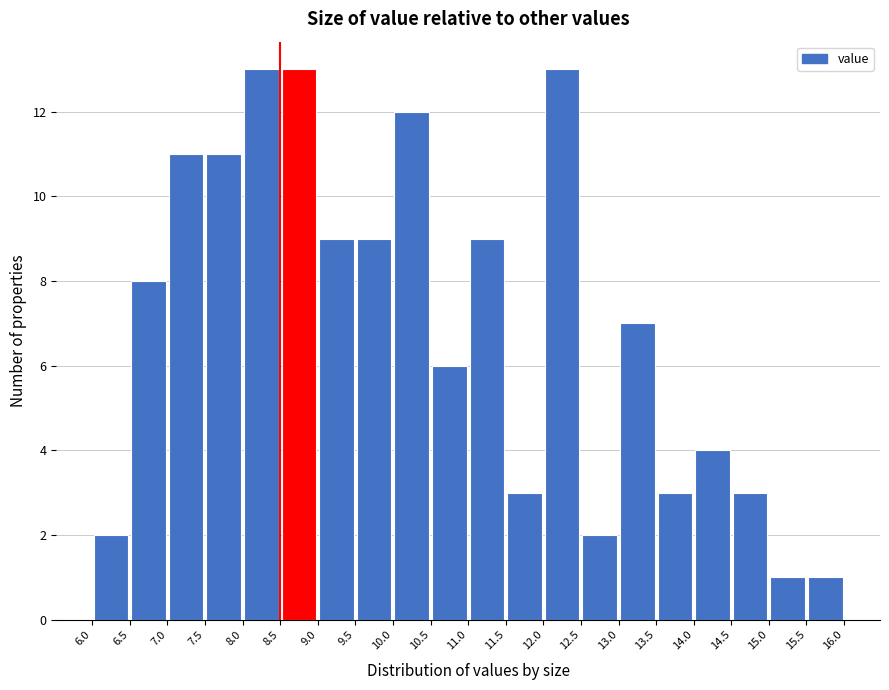

What is the height of the bar covering 7.5 to 8.0 on the x-axis? The values are not printed on the chart, so give them approximately, as read against the axis.

11